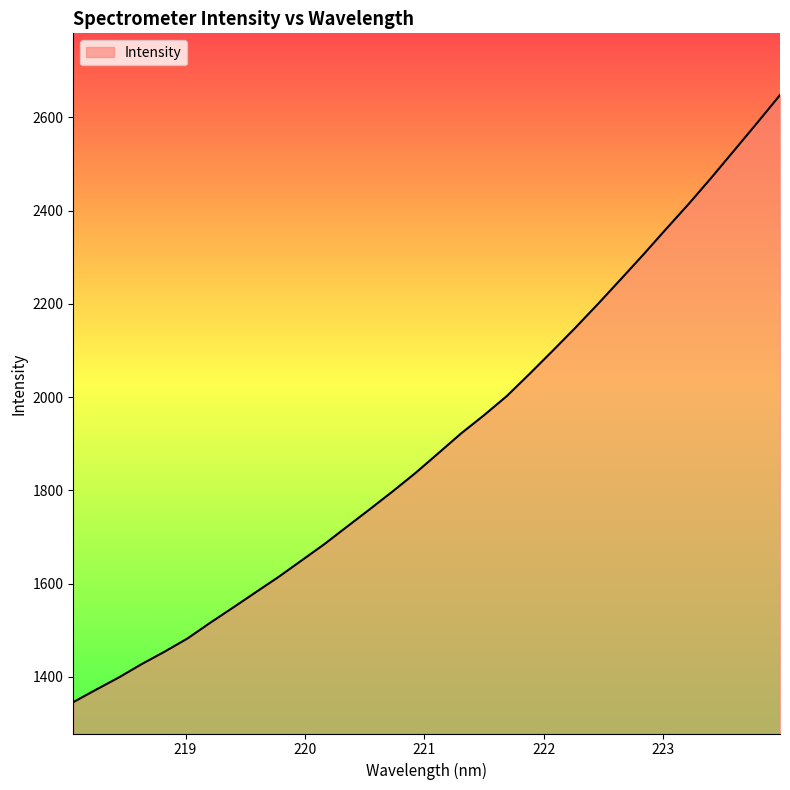

What is the sum of all values?

61029.1